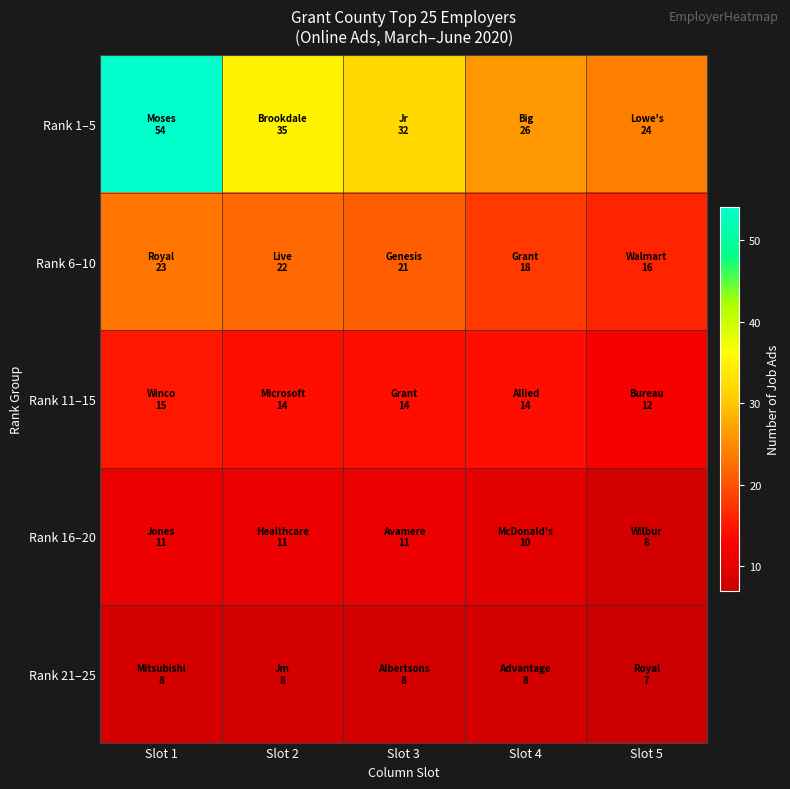

Between Slot 2 and Slot 3, which is larger?

Slot 2